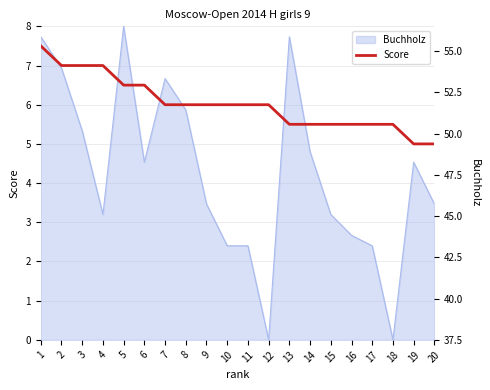

Where does the Buchholz (right) series first go above 48?

1